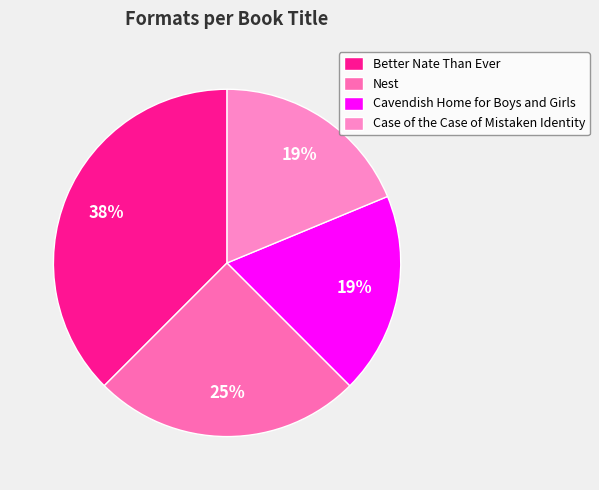

The Cavendish Home for Boys and Girls slice represents 5% of the pie. True or false?

False